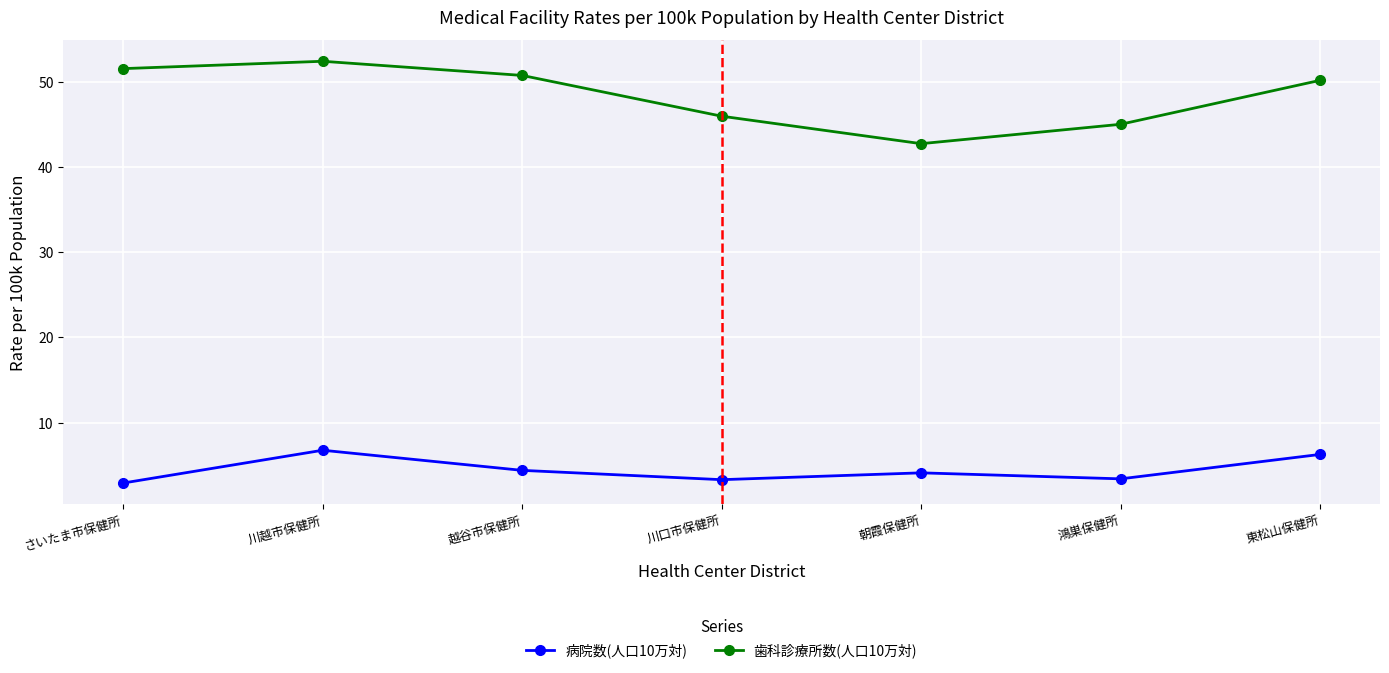

How many lines are shown in the chart?

2